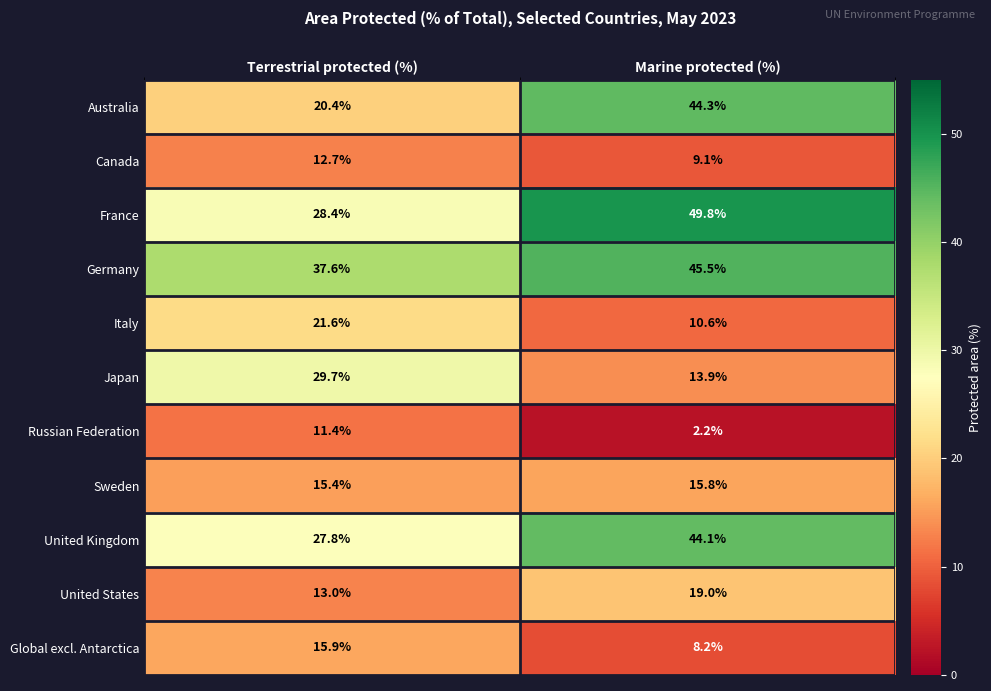

What is the difference between the maximum and minimum values in the United States series?

6.0